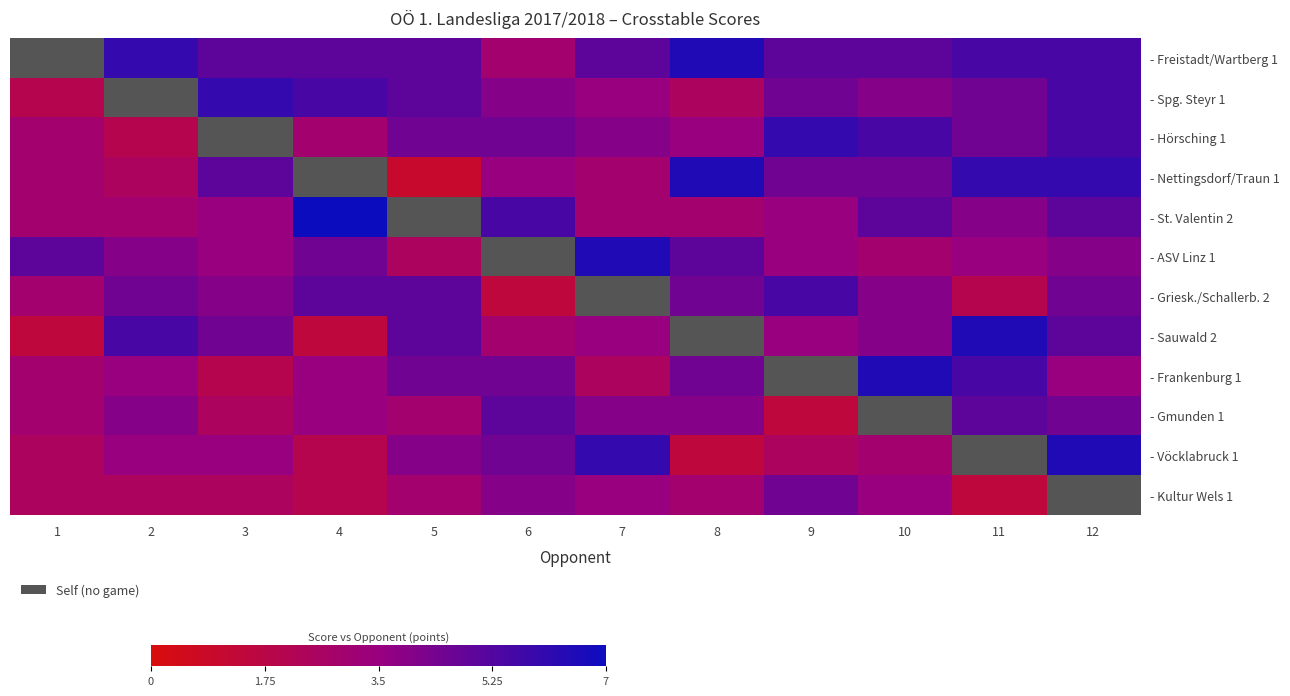

What is the sum of the - St. Valentin 2 values at 10 and 6?

10.5